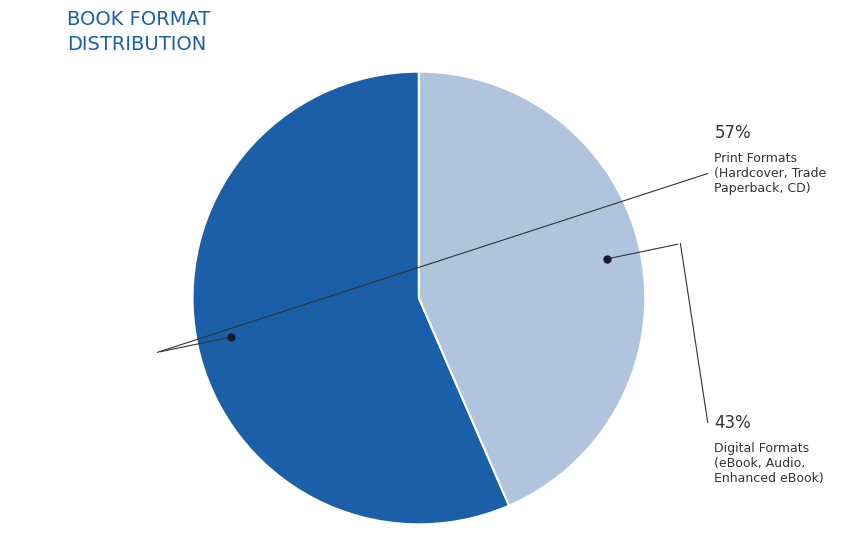

Is there any slice that represents more than half of the pie?

Yes